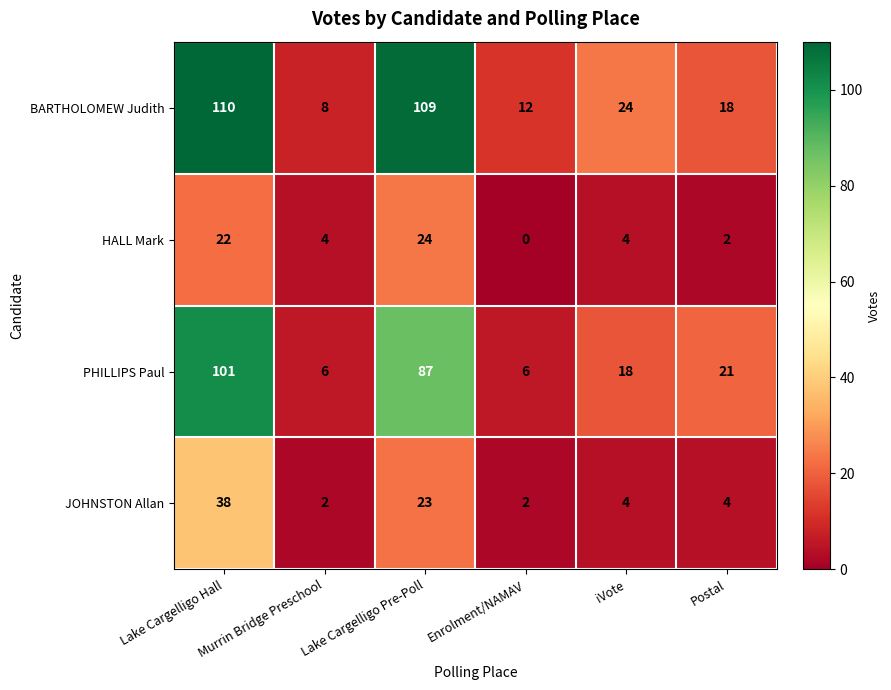

Is the value of HALL Mark at Enrolment/NAMAV greater than the value of BARTHOLOMEW Judith at Lake Cargelligo Pre-Poll?

No